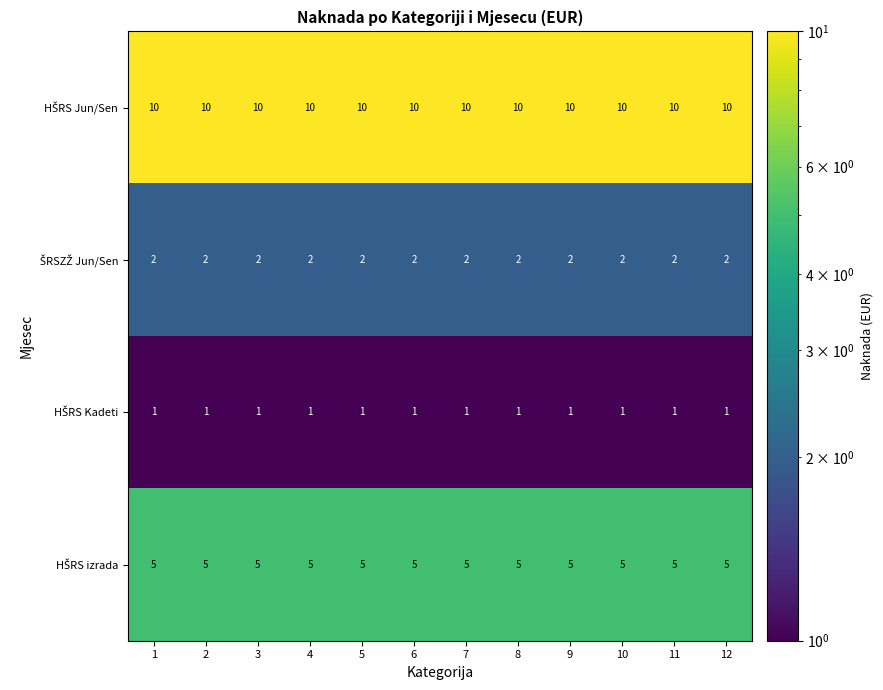

At how many categories does at least one series exceed 7?

12